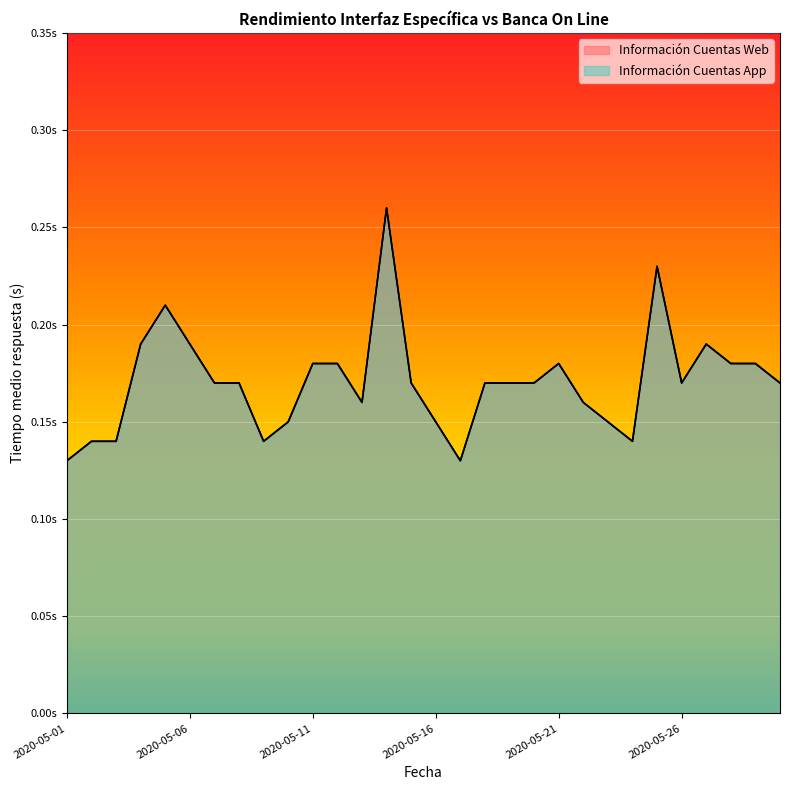

Does the chart display data point markers on the line(s)?

No